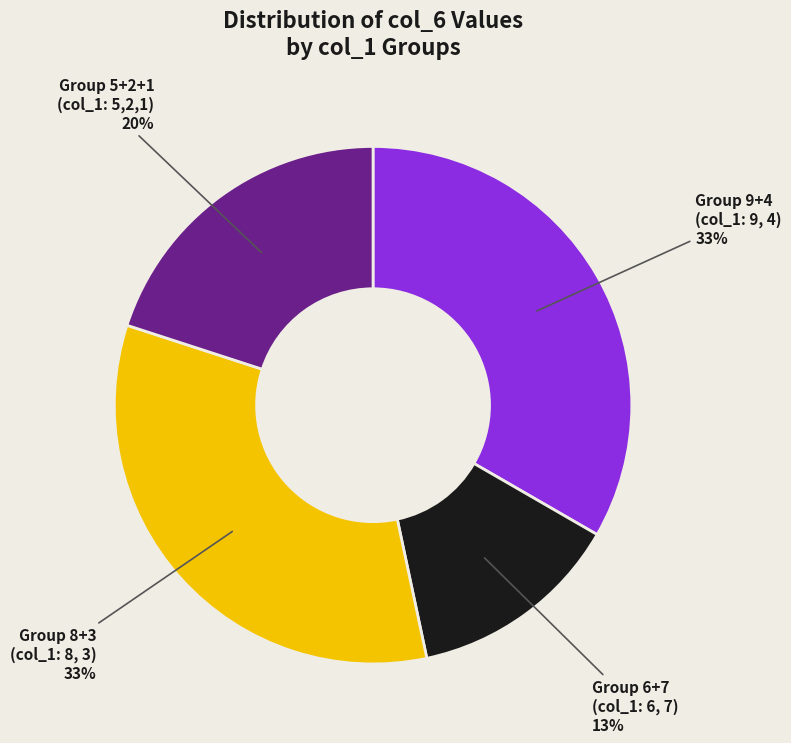

To the nearest percent, what is the average slice percentage?

25%